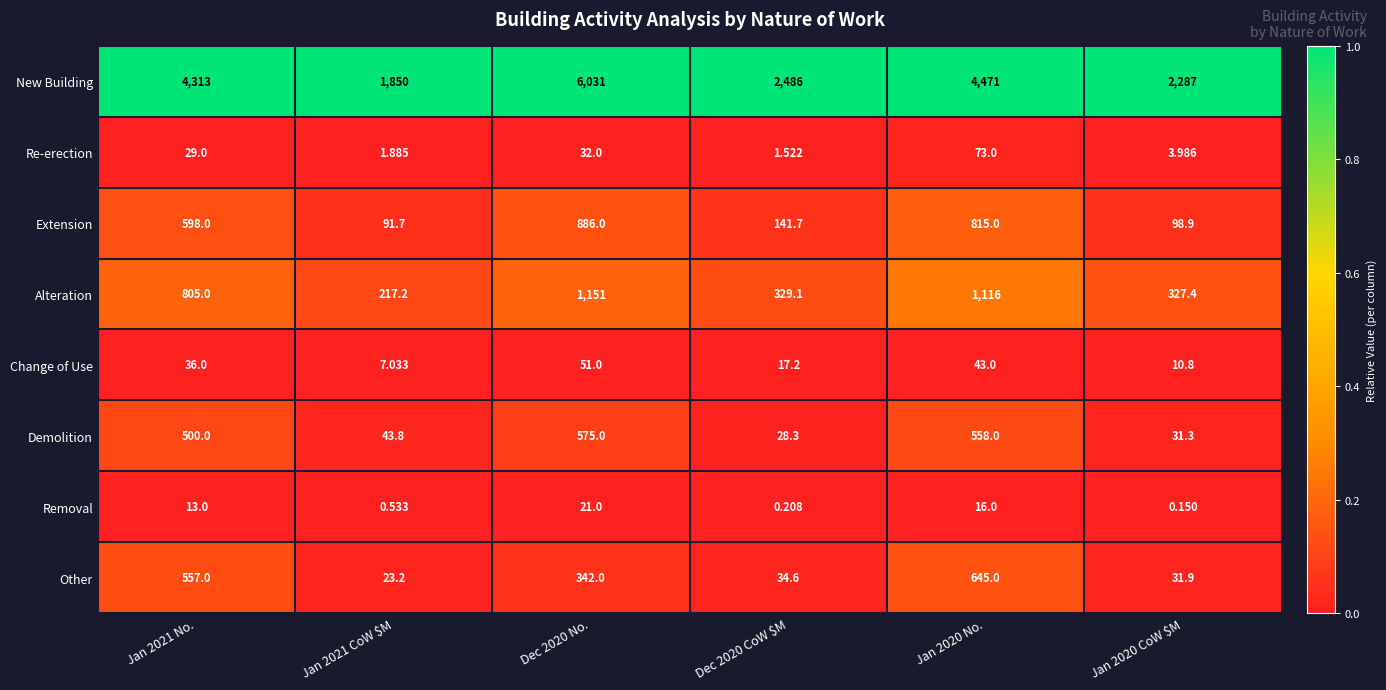

At Jan 2021 CoW $M, list the series in order from smallest to largest.

Removal, Re-erection, Change of Use, Other, Demolition, Extension, Alteration, New Building